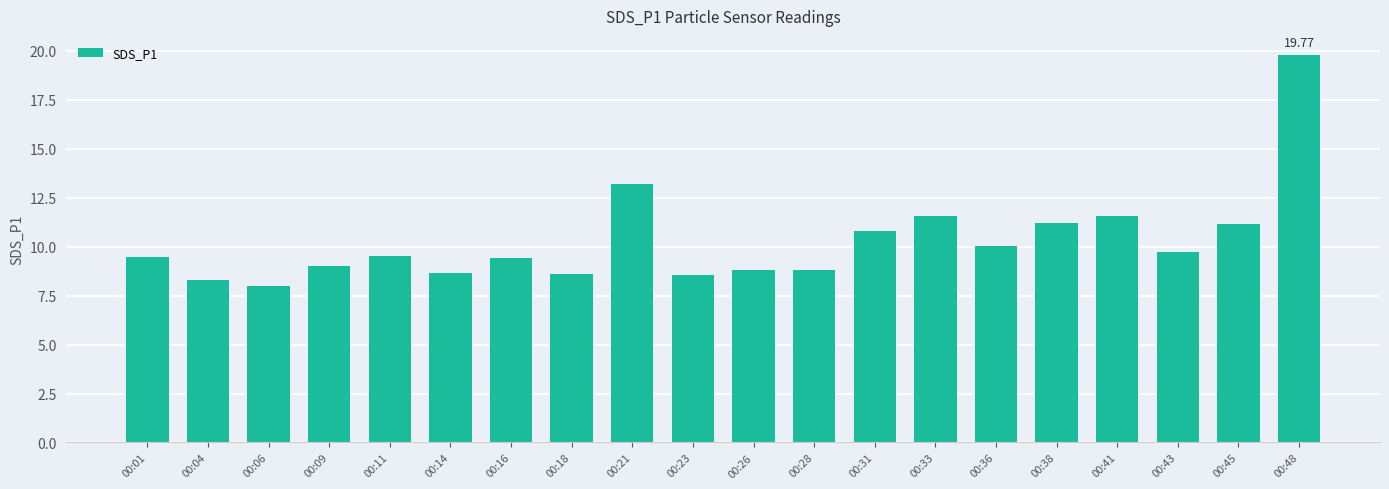

What is the maximum value shown in the chart?

19.8